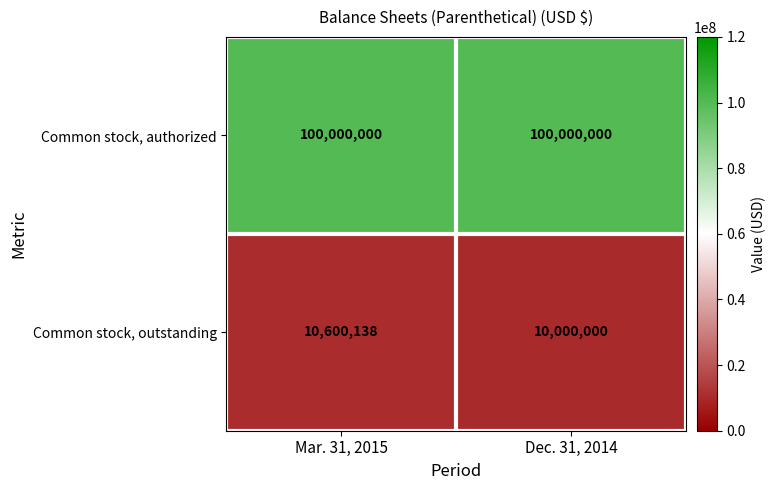

The value of Common stock, outstanding at Mar. 31, 2015 is 10600138. True or false?

True